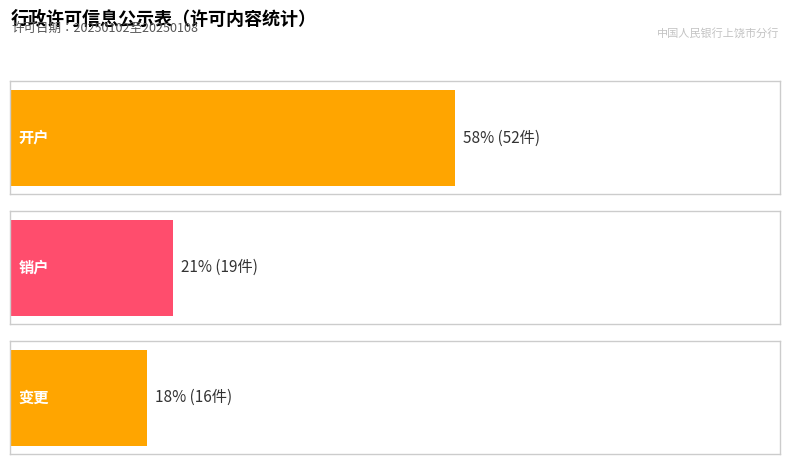

Does the chart contain any negative values?

No